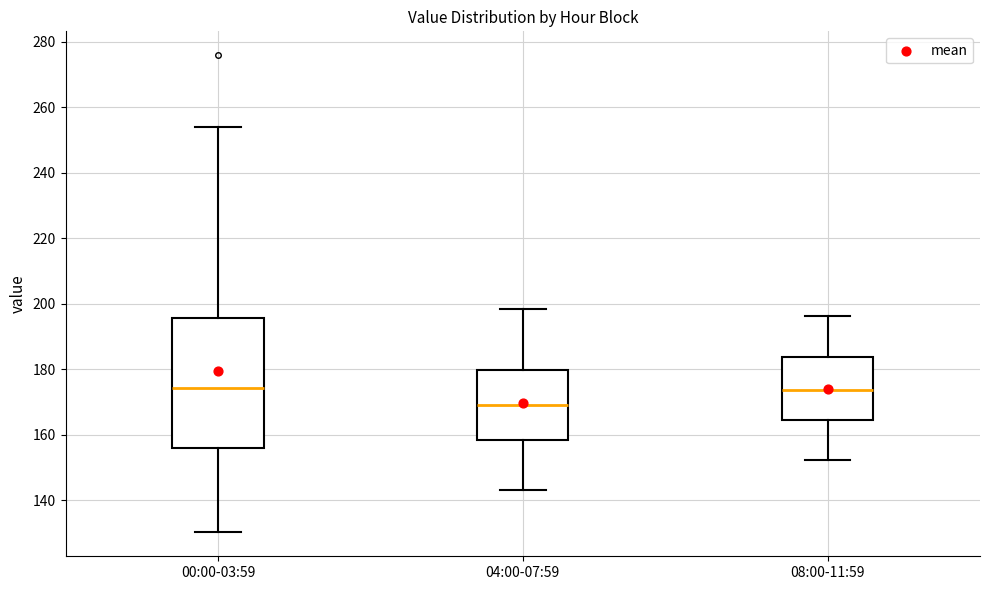

Reading left to right, transcribe this box plot: for each box, give where its median line is, the range the box spans, and where its two whiskers end, as read against the y-axis. The values are not printed on the chart, so give them approximately, as read against the axis.

00:00-03:59: median 174, box 156 to 196, whiskers 130 to 254
04:00-07:59: median 170, box 158 to 180, whiskers 144 to 198
08:00-11:59: median 174, box 164 to 184, whiskers 152 to 196